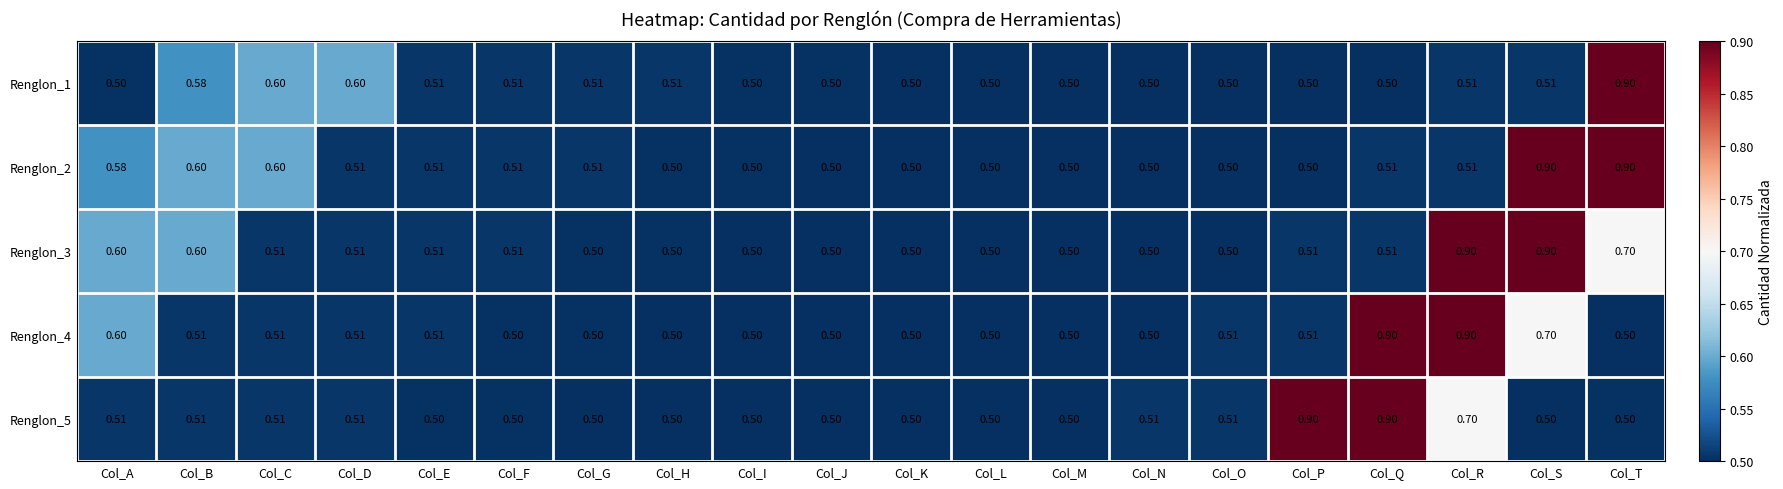

At which category is the sum across all series the highest?

Col_R